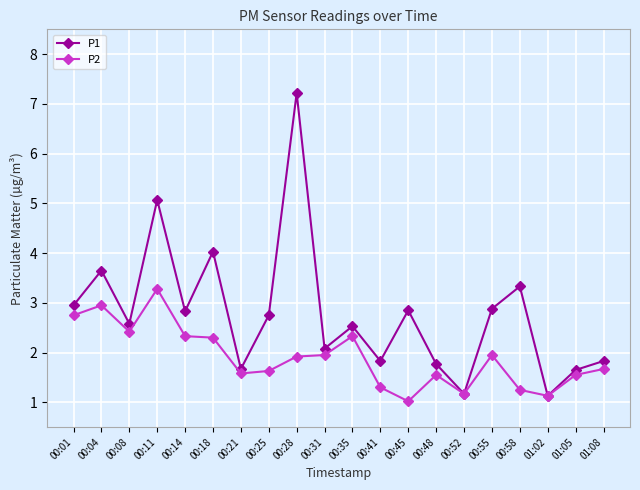

True or false: P1 has a value of 5.1 at 00:11.

True